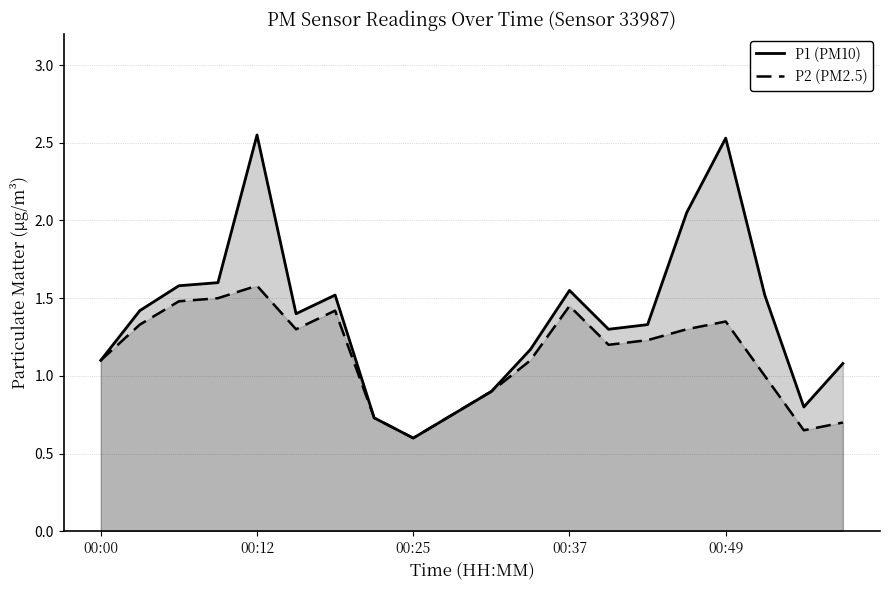

Reading left to right, what are all the values shown in this chart?

P1 (PM10): 1.1	1.4	1.6	1.6	2.5	1.4	1.5	0.7	0.6	0.8	0.9	1.2	1.6	1.3	1.3	2.0	2.5	1.5	0.8	1.1
P2 (PM2.5): 1.1	1.3	1.5	1.5	1.6	1.3	1.4	0.7	0.6	0.8	0.9	1.1	1.4	1.2	1.2	1.3	1.4	1.0	0.7	0.7